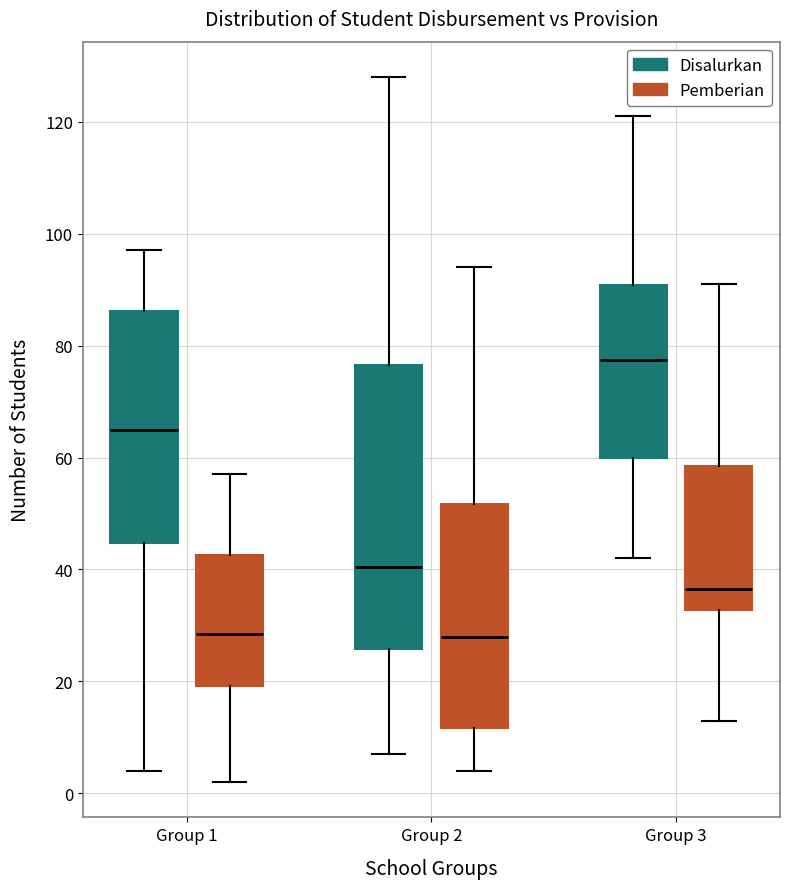

Where does the upper whisker of the box for Group 3 (Pemberian) end on the y-axis? The values are not printed on the chart, so give them approximately, as read against the axis.

92